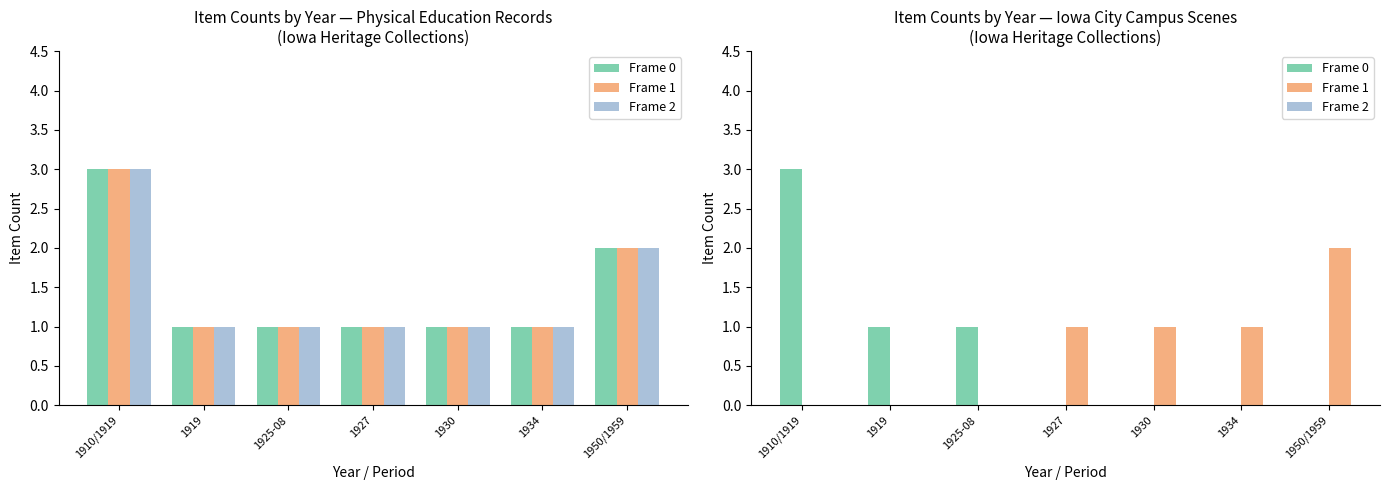

Reading left to right, extract all data points from this chart.

Frame 0: 3	1	1	0	0	0	0
Frame 1: 0	0	0	1	1	1	2
Frame 2: 0	0	0	0	0	0	0